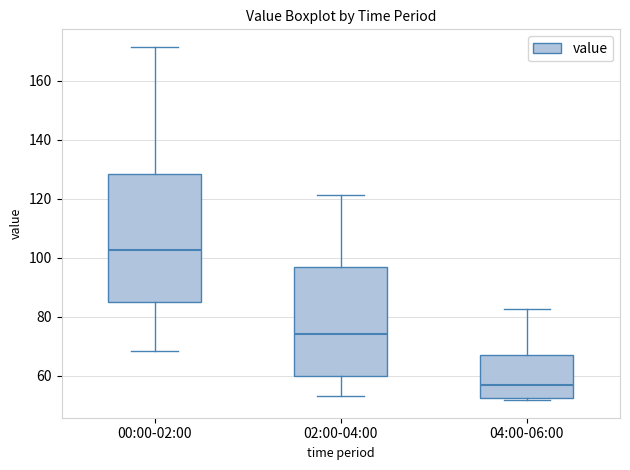

Where does the lower whisker of the box for 02:00-04:00 end on the y-axis? The values are not printed on the chart, so give them approximately, as read against the axis.

54